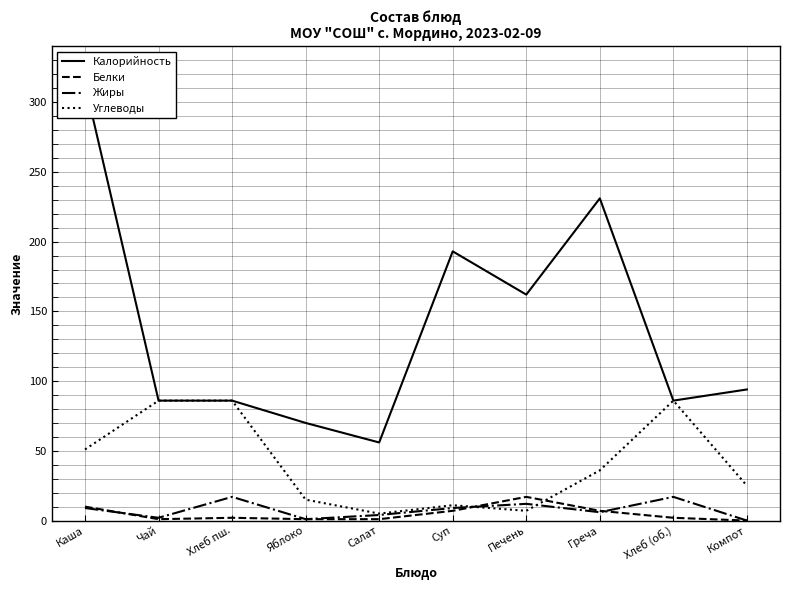

What is the value of the Углеводы point at the 4th from the left?

15